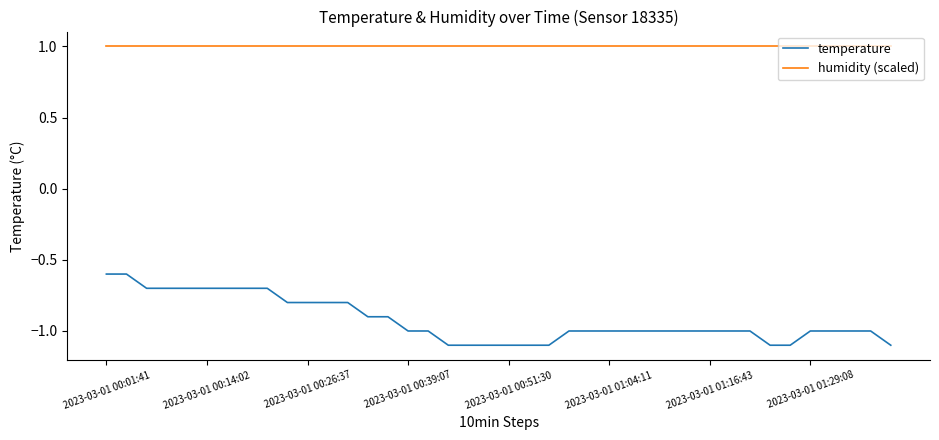

What is the minimum value shown in the chart?

-1.1